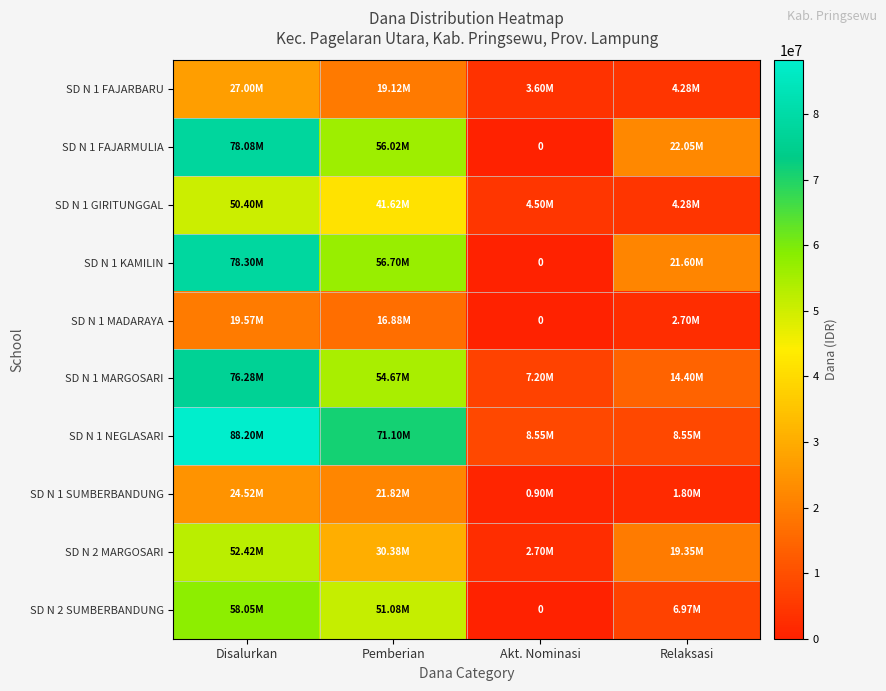

Which has a higher value, Pemberian or Disalurkan?

Disalurkan